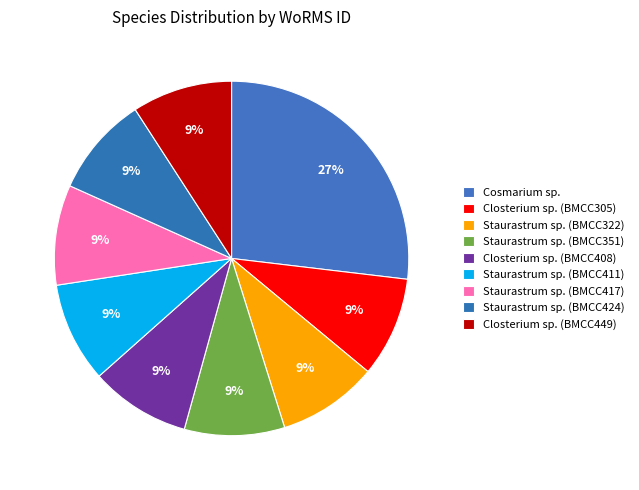

The Closterium sp. (BMCC408) slice represents 9% of the pie. True or false?

True